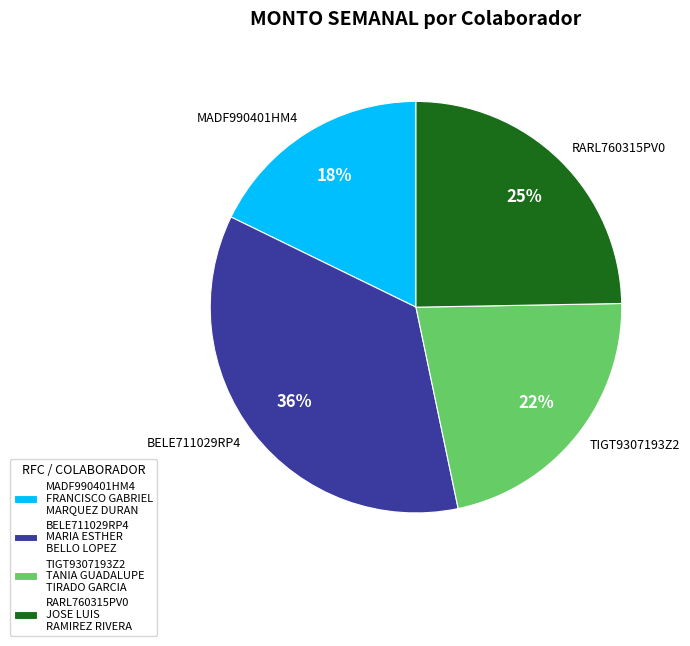

What is the smallest slice in the pie chart?

MADF990401HM4